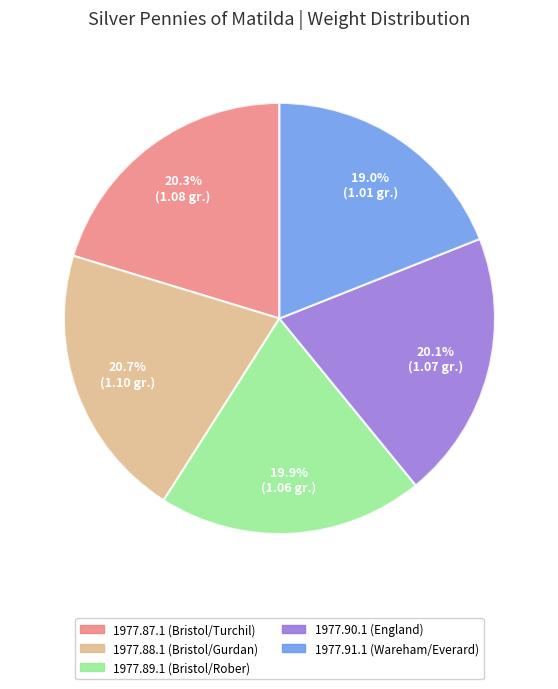

Which category has the smallest portion of the pie?

1977.91.1 (Wareham/Everard)